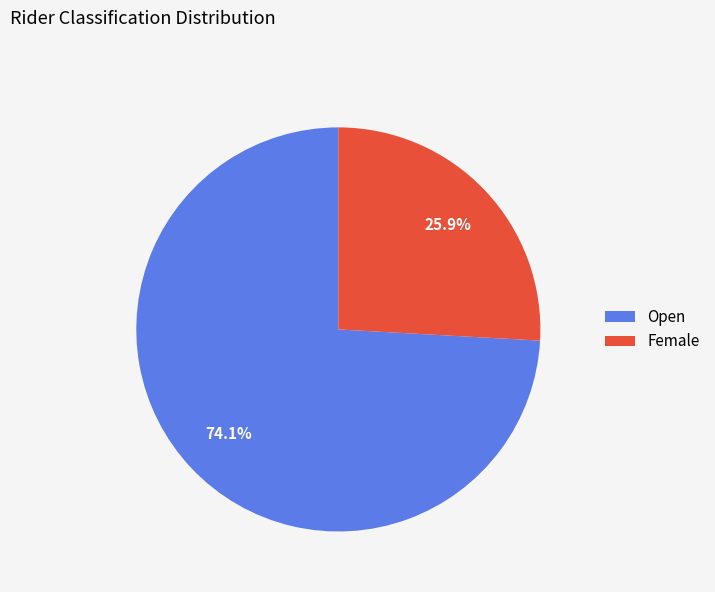

To the nearest percent, what portion does Open represent?

74%